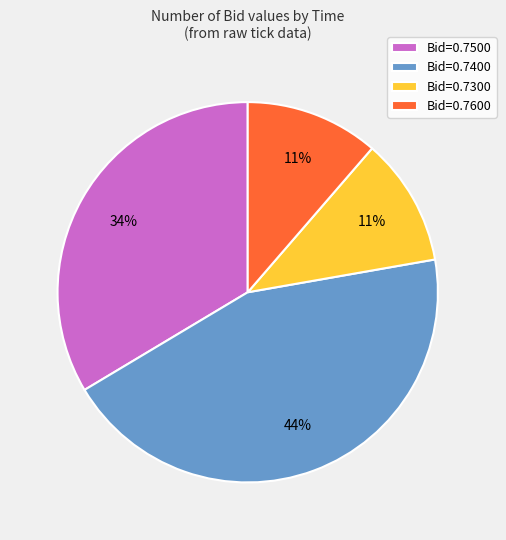

Count the number of slices in the pie.

4